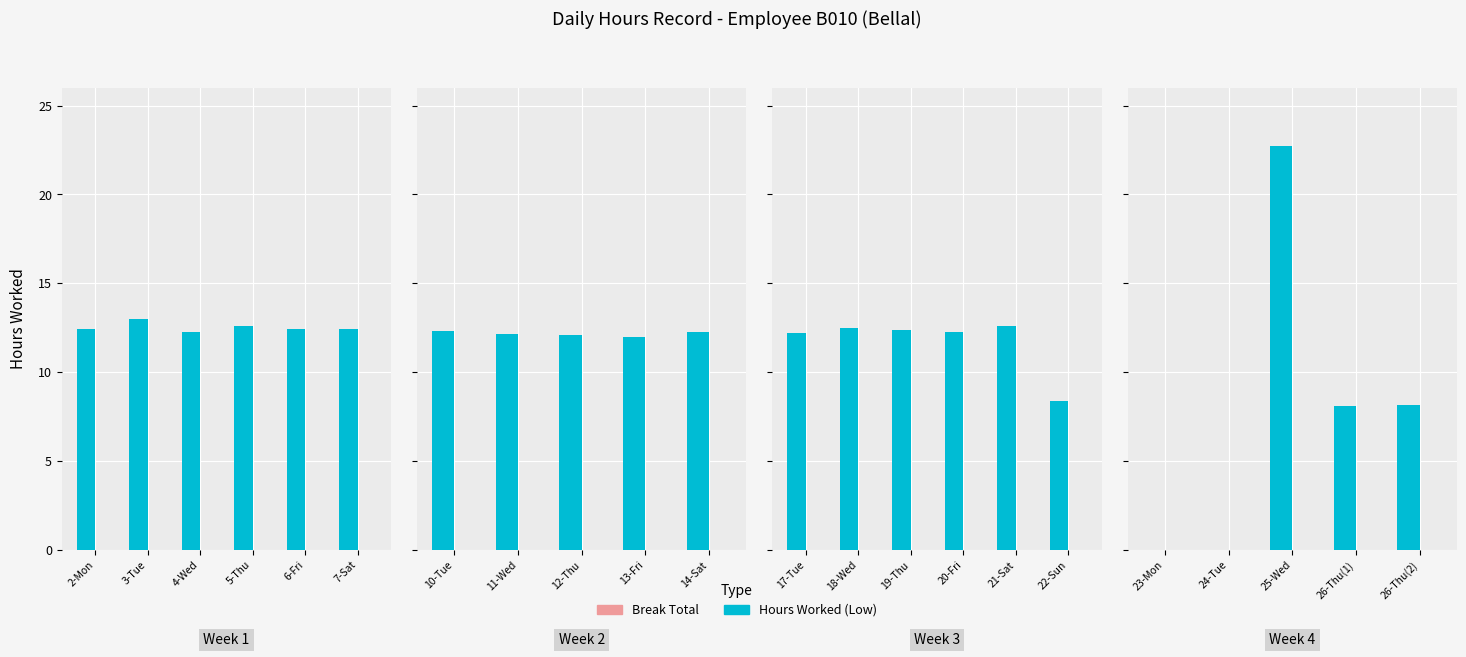

Which series changed the most between 23-Mon and 24-Tue?

Hours Worked (Low)